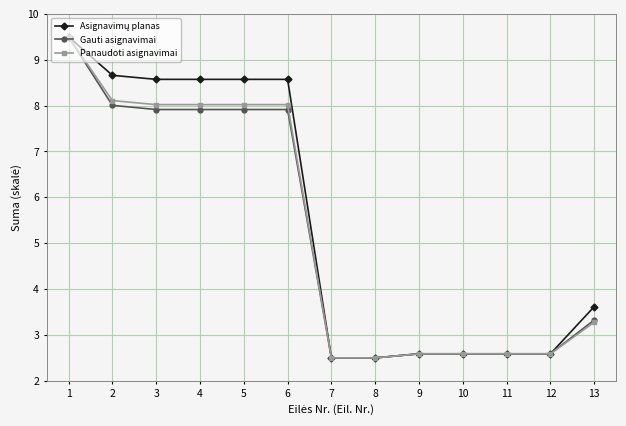

What is the difference between the second highest and minimum values in the Panaudoti asignavimai series?

5.6